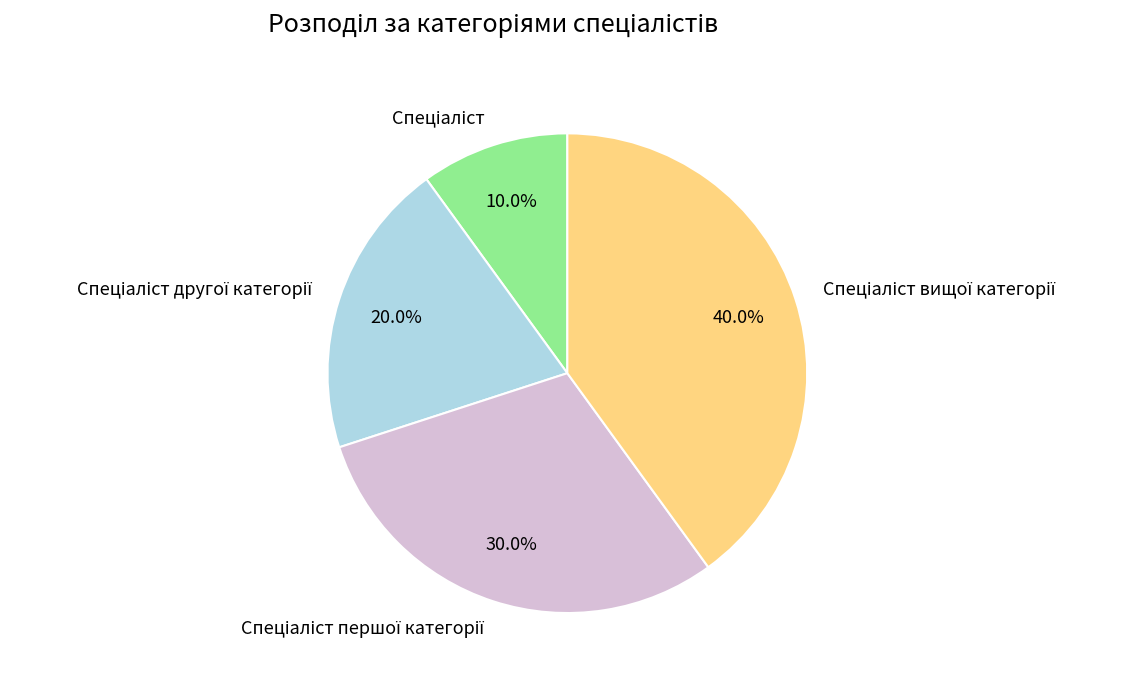

Is there any slice that represents more than half of the pie?

No